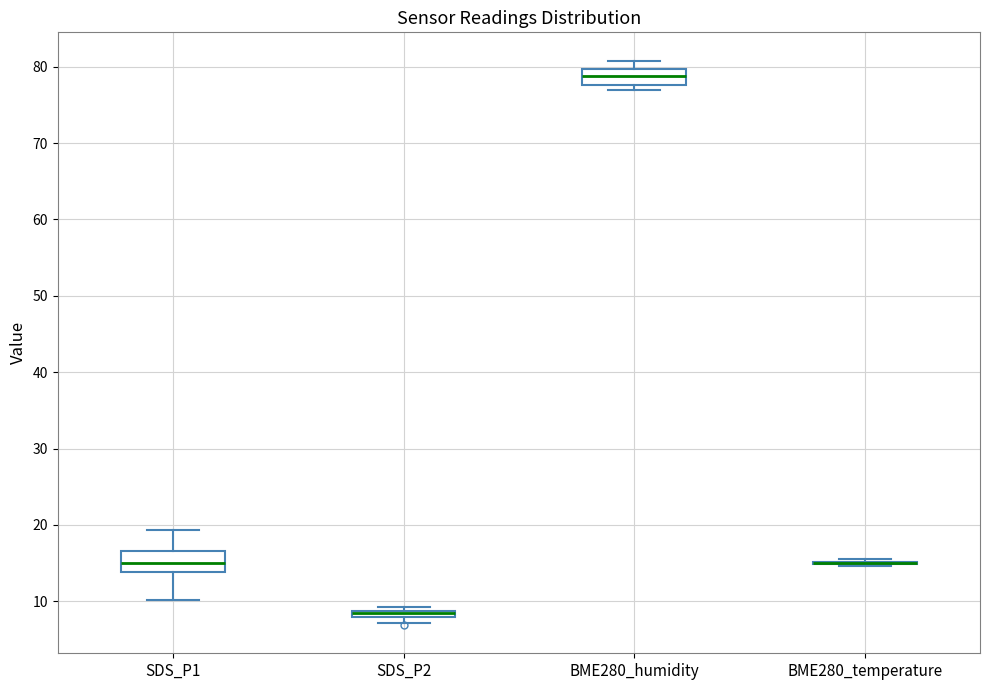

Where is the lower edge of the box for SDS_P2 on the y-axis? The values are not printed on the chart, so give them approximately, as read against the axis.

8